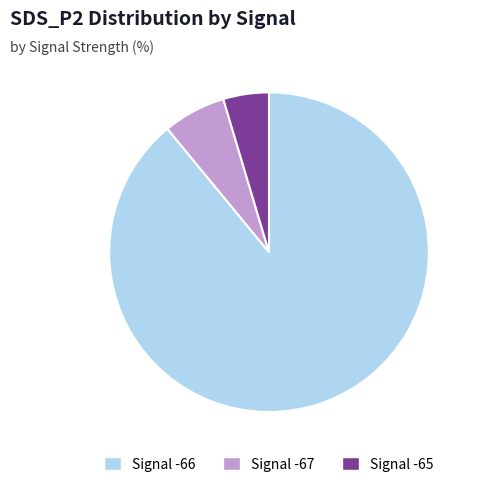

The Signal -66 slice represents 82% of the pie. True or false?

False